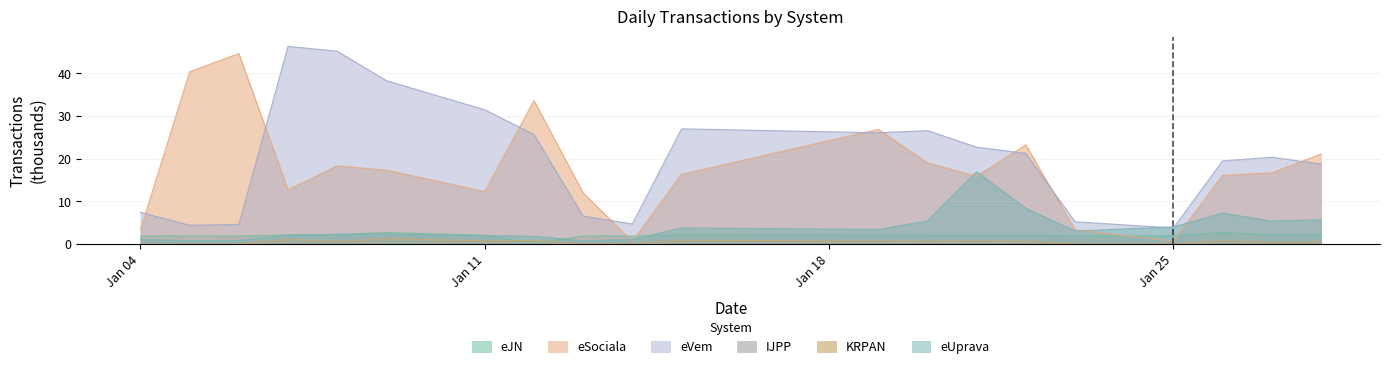

Reading left to right, list all the values displayed in this chart.

eJN: 1.9	1.9	1.9	2.1	2.2	2.7	2.1	0.1	1.9	1.9	2.1	2.1	2.0	2.0	2.0	1.9	1.9	2.7	2.1	2.1
eSociala: 3.4	40.4	44.7	12.7	18.3	17.3	12.3	33.6	12.0	0.6	16.4	26.9	19.0	15.9	23.3	3.3	0.7	16.1	16.7	21.1
eVem: 7.4	4.4	4.6	46.3	45.2	38.3	31.5	25.7	6.6	4.7	27.0	26.1	26.6	22.7	21.3	5.2	3.8	19.5	20.4	18.8
IJPP: 0.0	0.0	0.0	0.5	0.5	0.3	0.4	0.3	0.0	0.0	0.3	0.4	0.4	0.3	0.4	0.0	0.0	0.3	0.3	0.3
KRPAN: 0.0	0.0	0.0	1.1	0.7	1.2	0.8	0.8	0.0	0.1	0.9	0.7	0.6	0.7	0.6	0.1	0.0	0.8	0.4	0.5
eUprava: 1.1	0.8	0.9	2.1	2.3	2.3	2.0	1.8	0.8	1.1	3.8	3.4	5.4	17.0	8.4	3.1	4.0	7.3	5.4	5.7